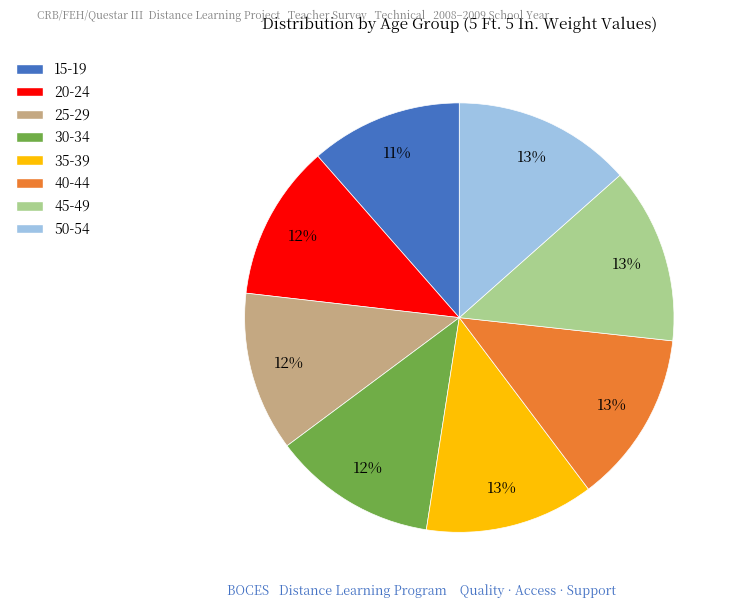

Do 30-34 and 50-54 together represent more than half of the pie?

No